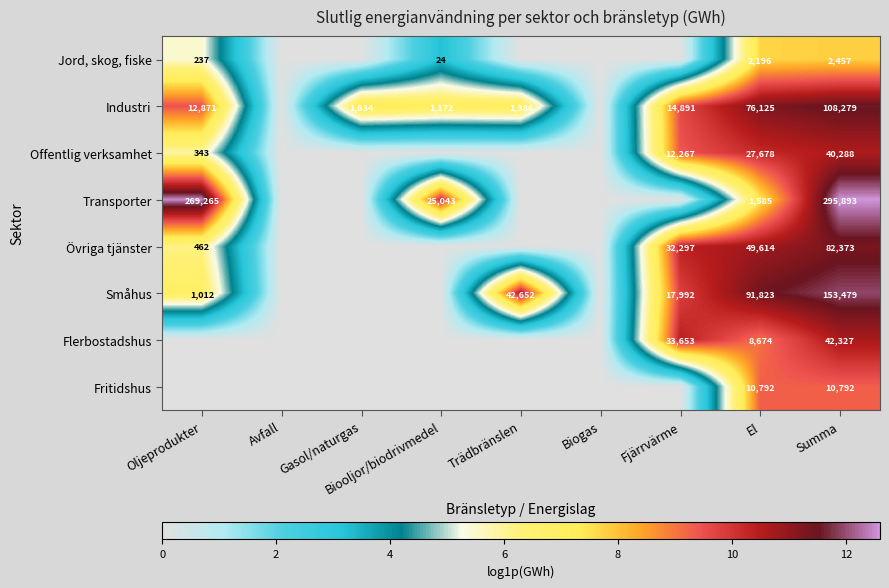

At Summa, list the series in order from smallest to largest.

Jord, skog, fiske, Fritidshus, Offentlig verksamhet, Flerbostadshus, Övriga tjänster, Industri, Småhus, Transporter